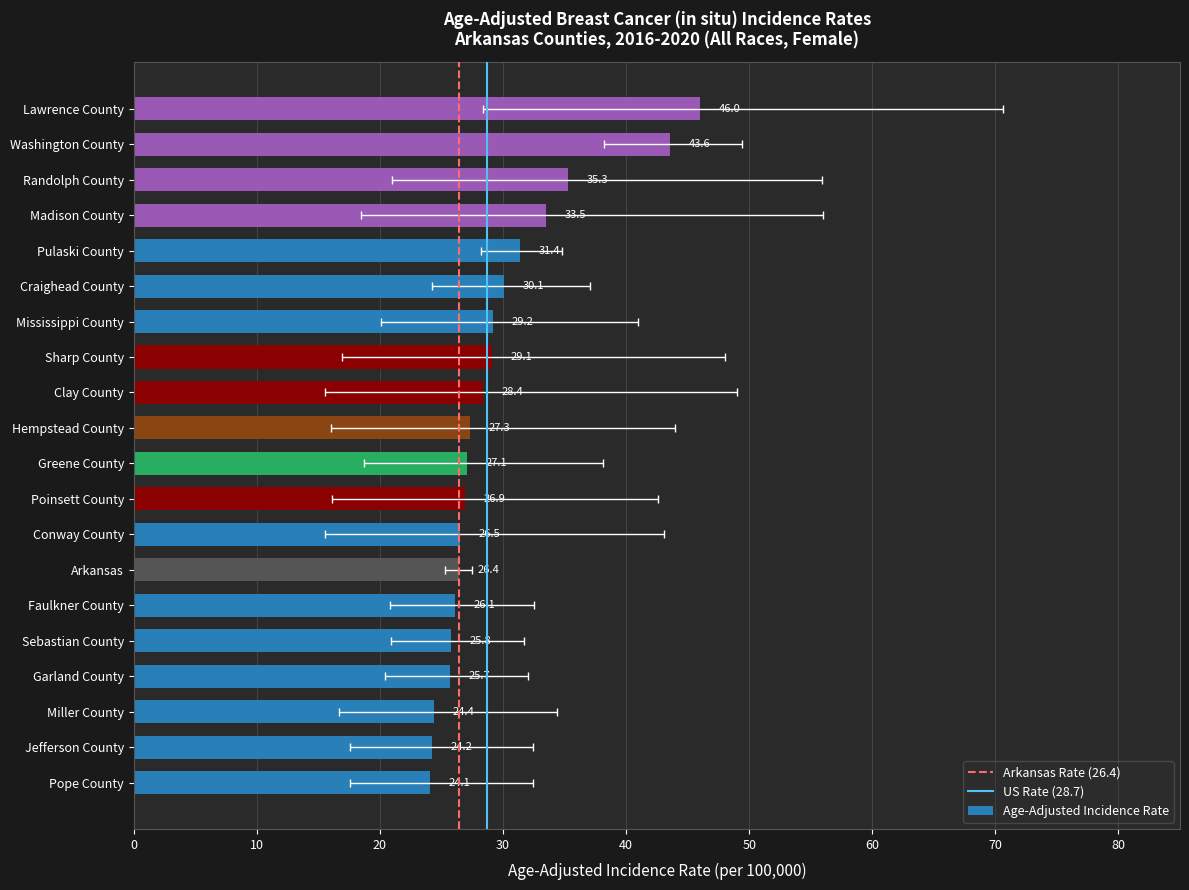

Rank the series by their maximum value, from highest to lowest.

Upper CI, Age-Adjusted Incidence Rate, Lower CI